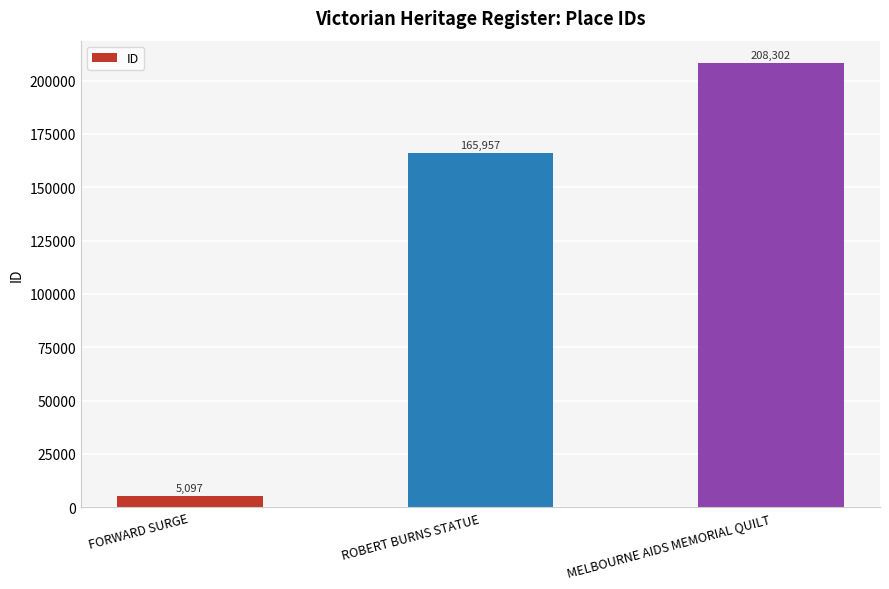

At which category does the chart reach its peak across all series?

MELBOURNE AIDS MEMORIAL QUILT